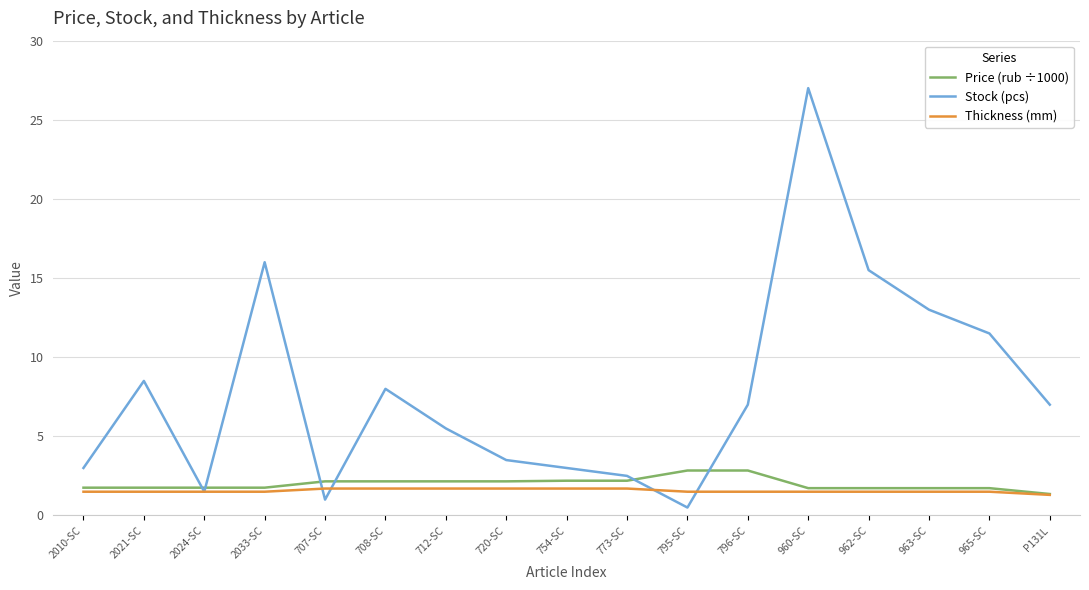

What is the difference between the highest and lowest values at P131L?

5.7